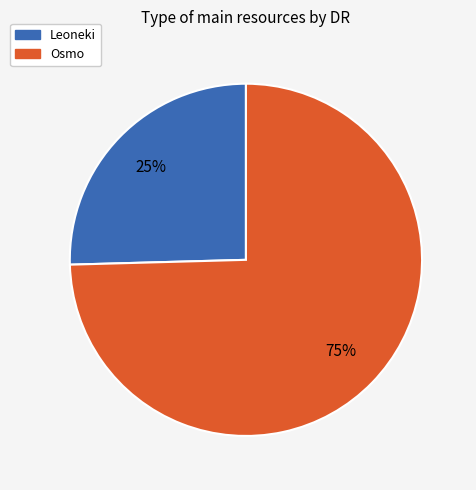

Rank the categories by value from lowest to highest.

Leoneki, Osmo